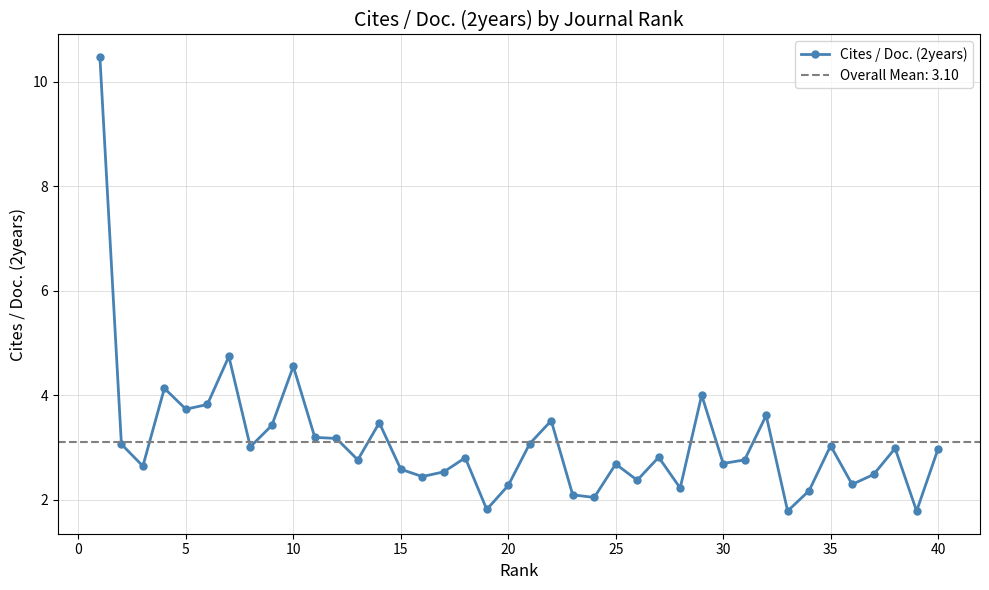

The value of Cites / Doc. (2years) at 15 is 1.1. True or false?

False